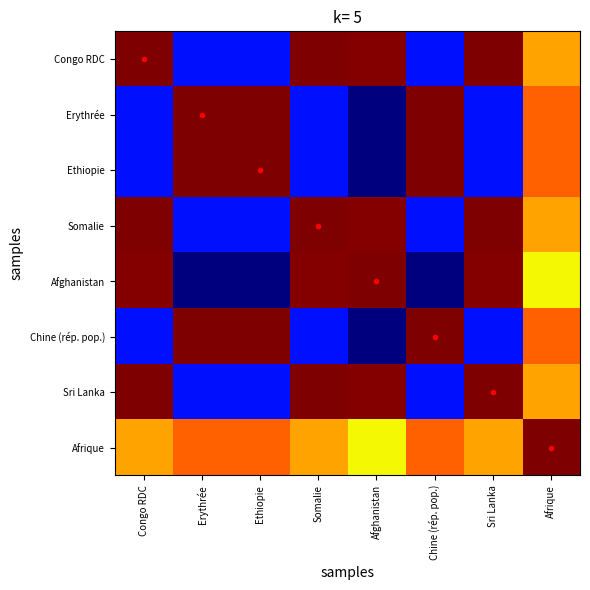

How many categories are shown in the chart?

8